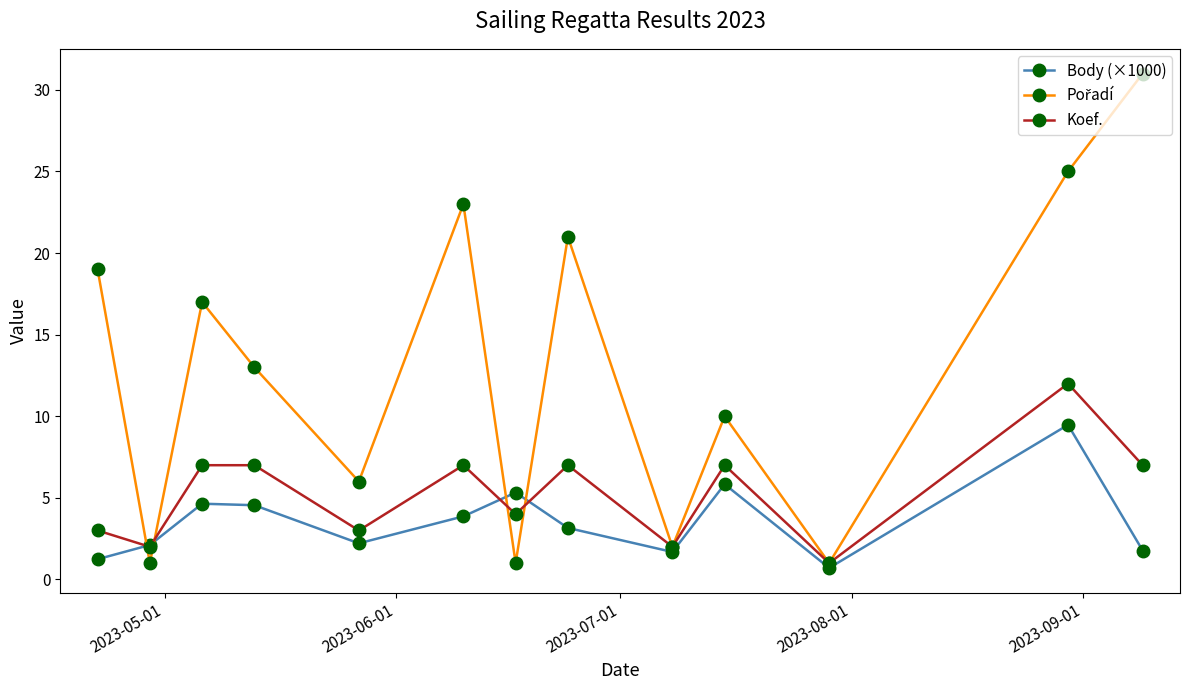

What is the minimum value for Koef.?

1.0